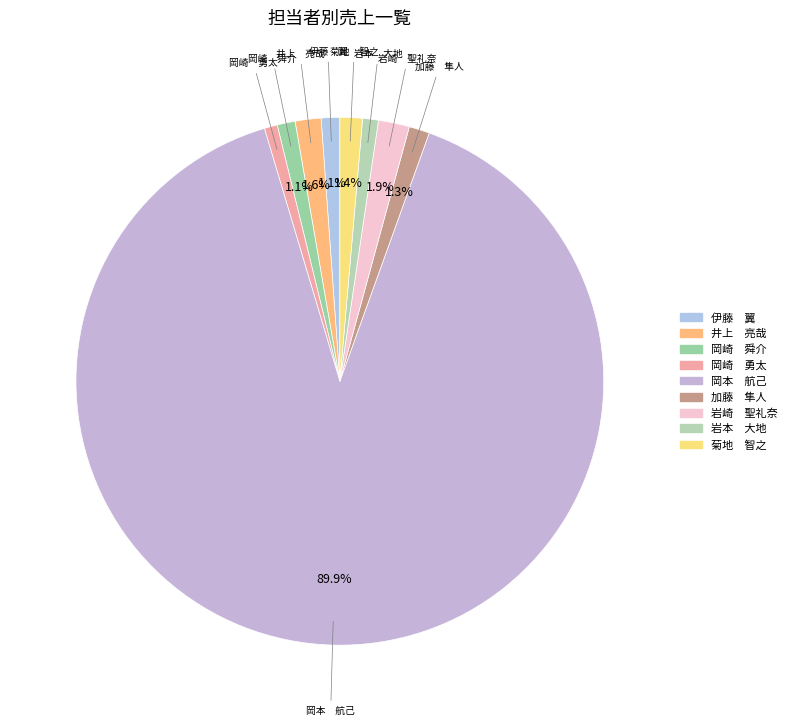

Does any single category account for the majority?

Yes